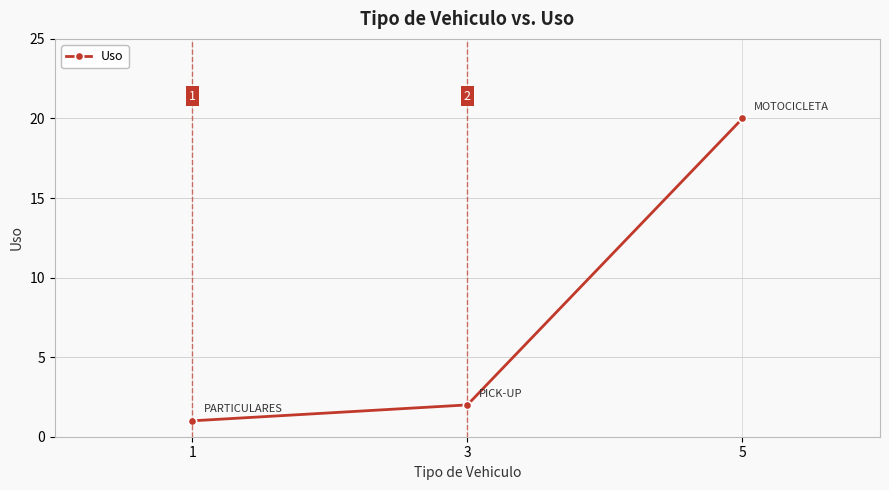

List the labels in order of value, largest first.

5, 3, 1